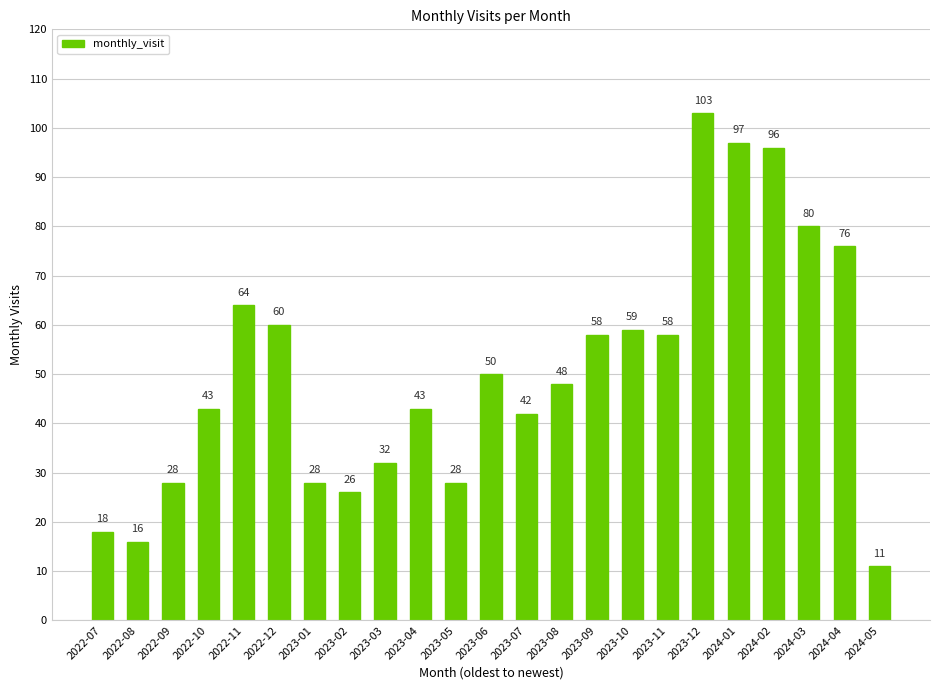

The chart shows a value of 42 at 2024-02. True or false?

False